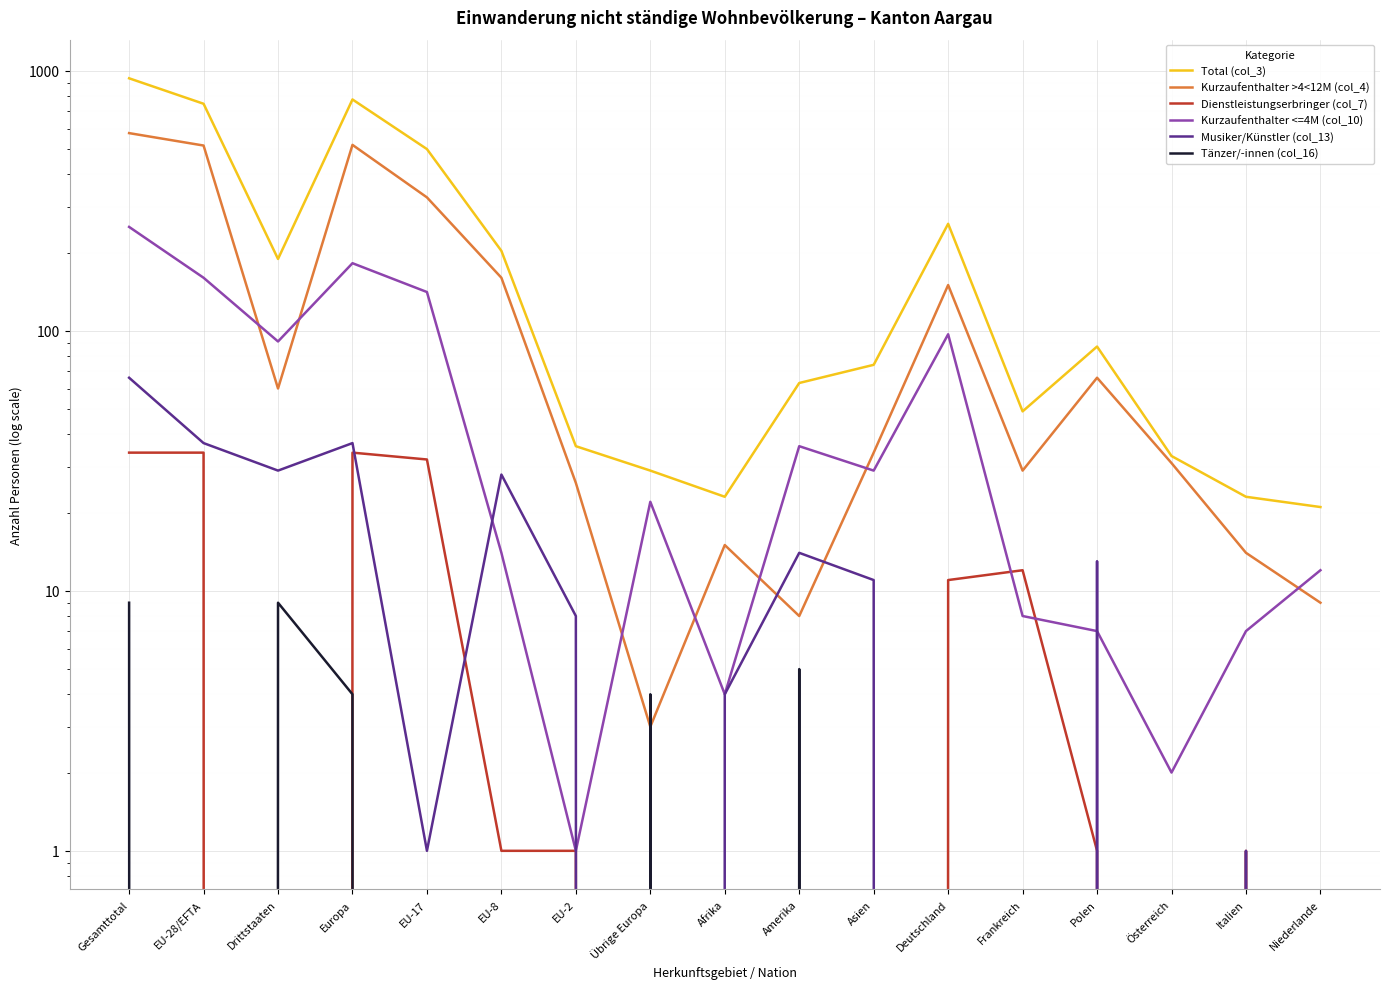

Is the value of Musiker/Künstler (col_13) at Asien greater than the value of Tänzer/-innen (col_16) at EU-2?

Yes